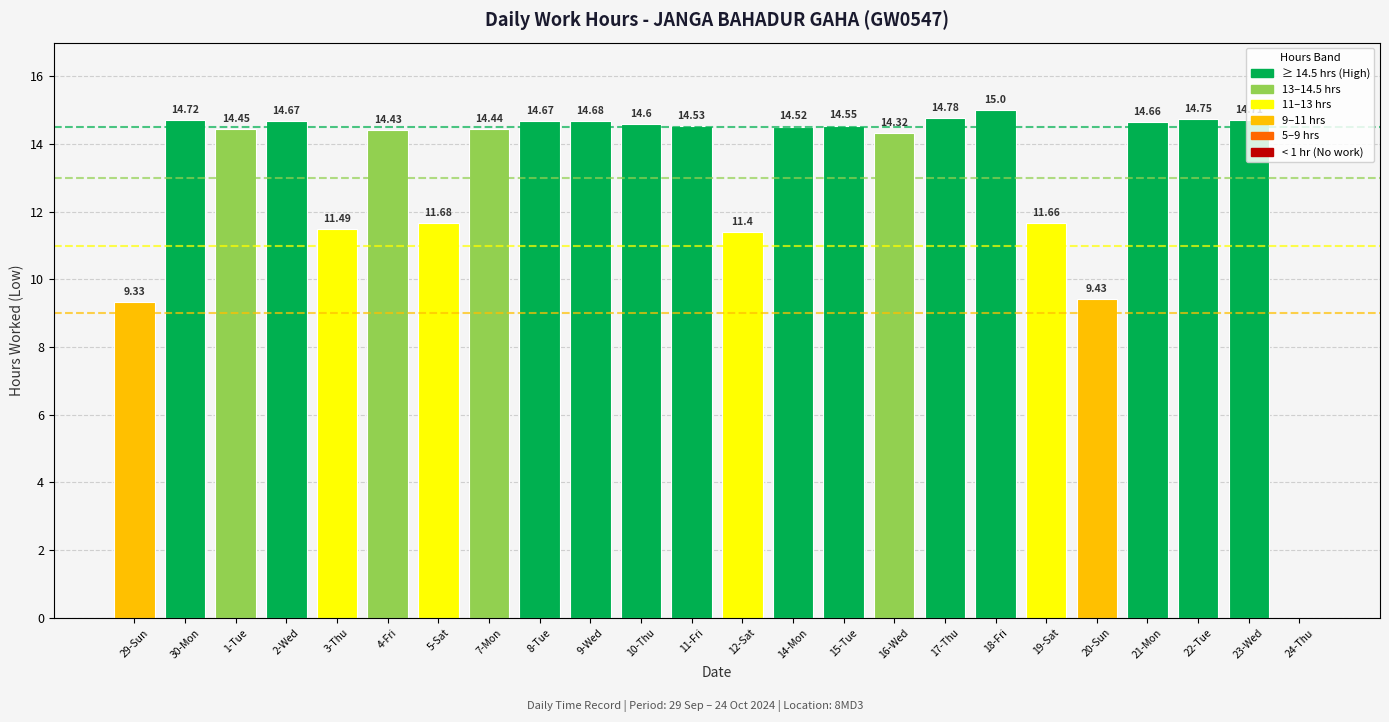

Where is the data nearest to the value 7?

29-Sun